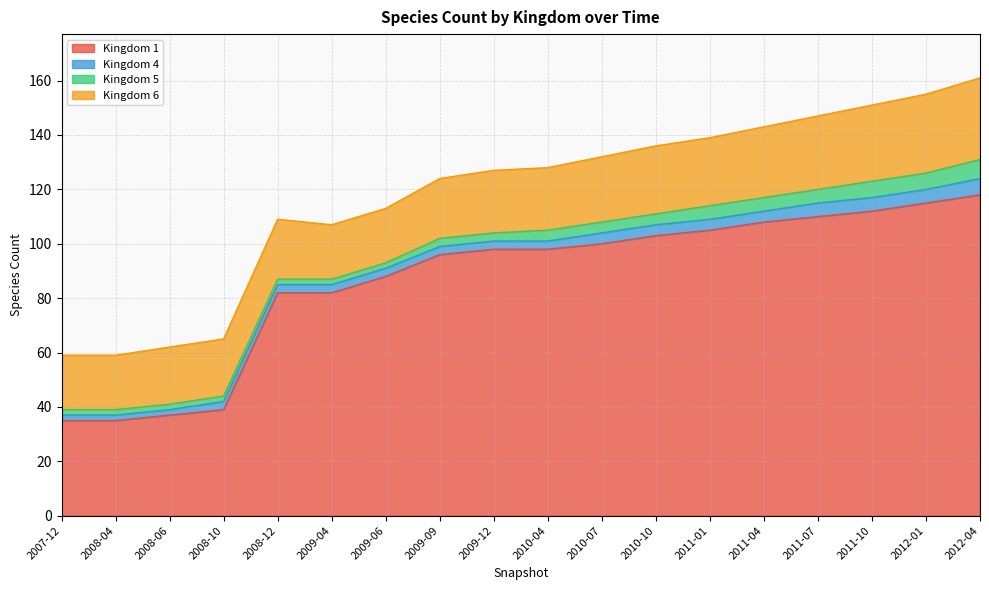

What is the highest value of the Kingdom 4 series?

6